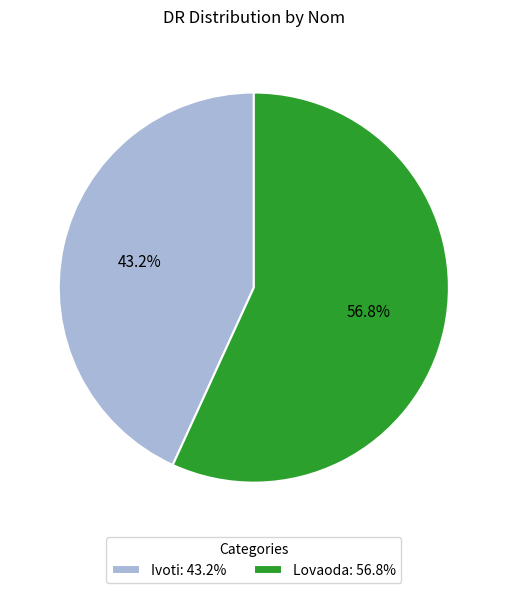

Rank the categories by value from lowest to highest.

Ivoti, Lovaoda